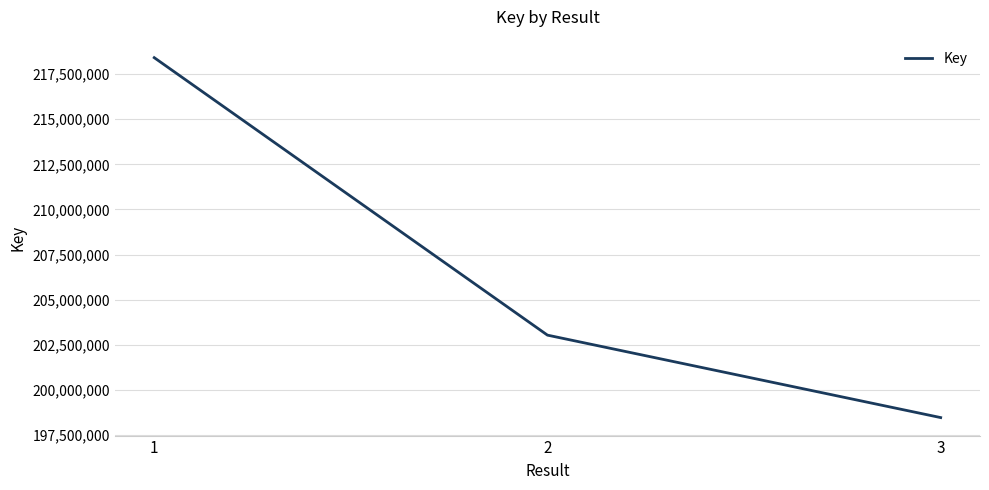

Count the number of data series in this chart.

1